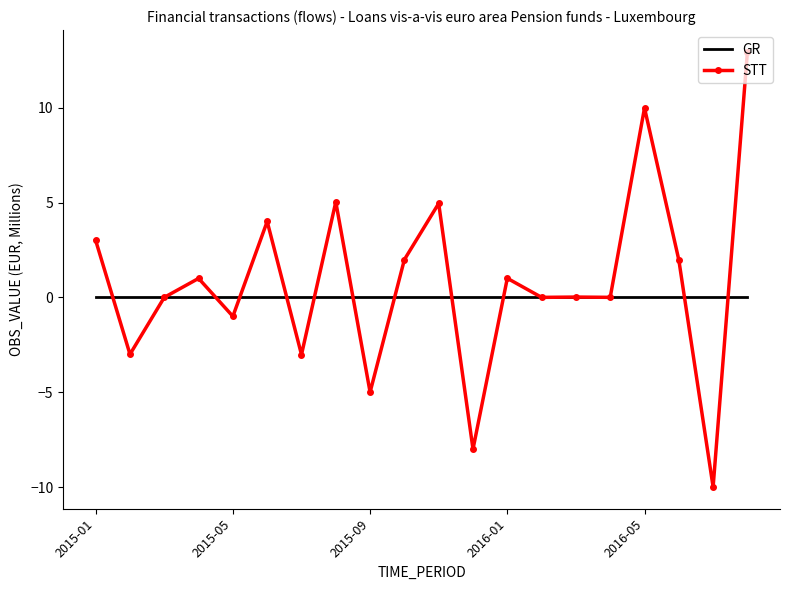

Which series has the largest range (max minus min)?

STT